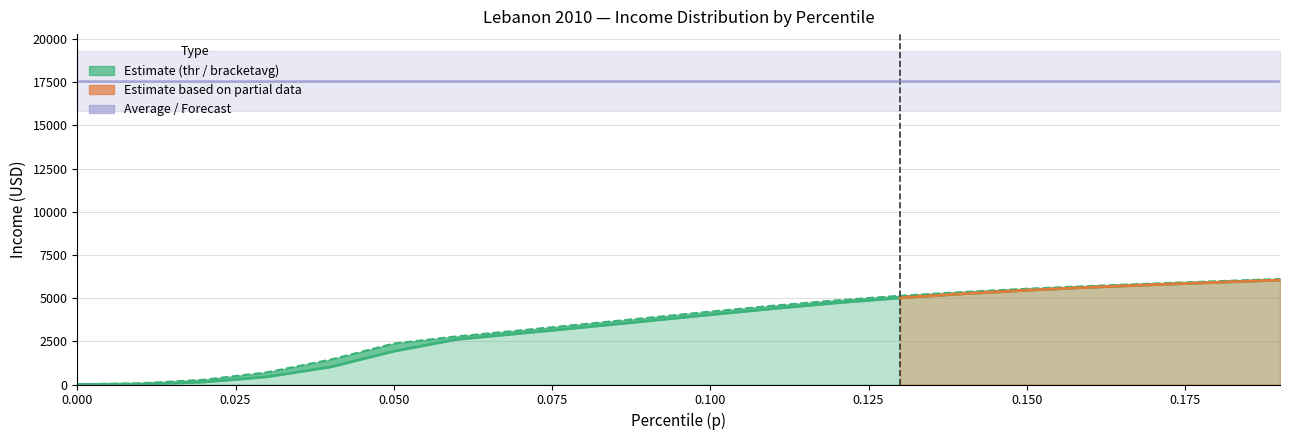

Which has a higher value, 0.13 or 0.07?

0.13